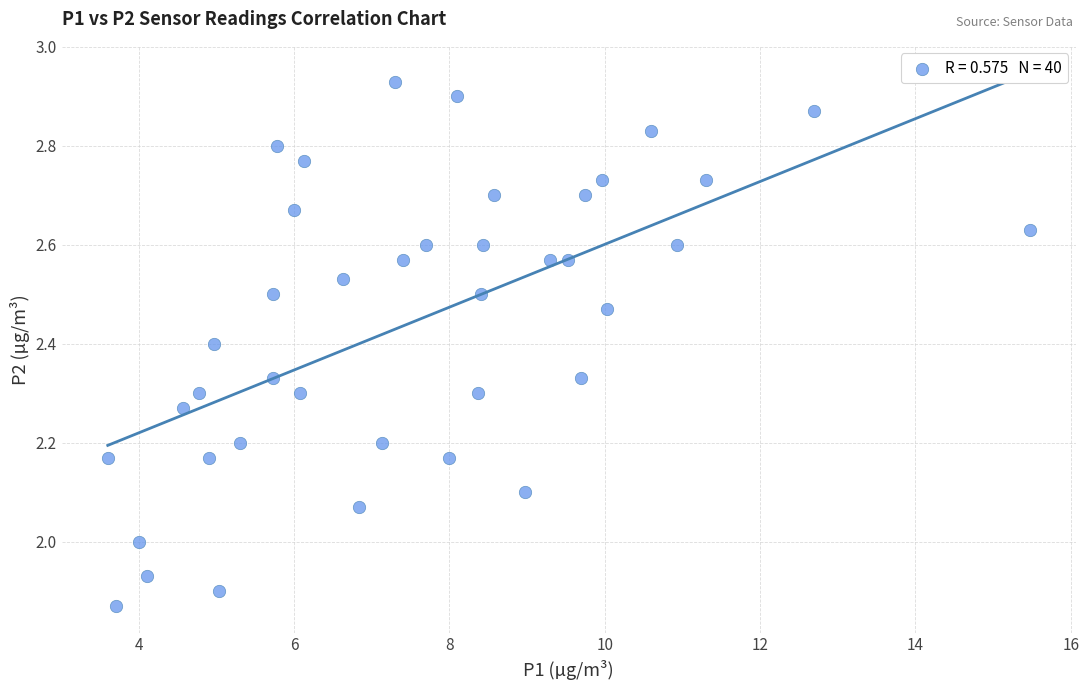

What is the range of X values (max minus min)?

11.9